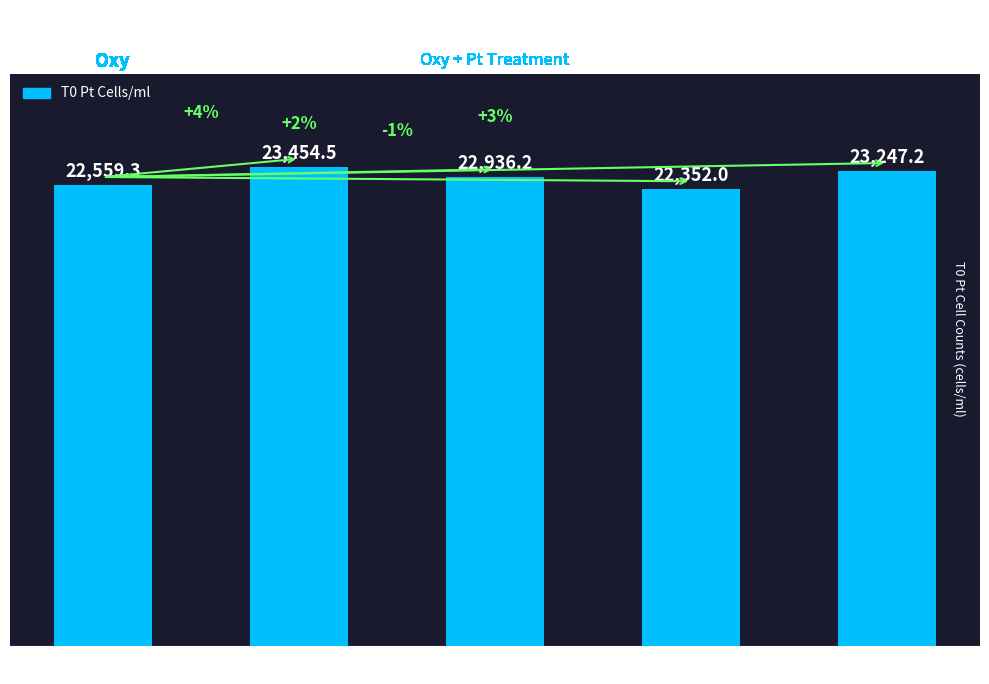

Reading left to right, transcribe all the data shown in this chart.

untreated=22559.3	0.05 uM=23454.5	0.1 uM=22936.2	0.2 uM=22352.0	0.5 uM=23247.2